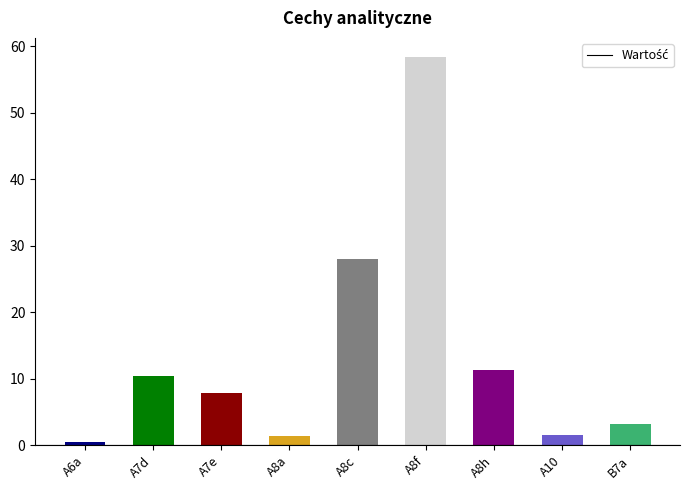

What is the greatest value displayed?

58.3